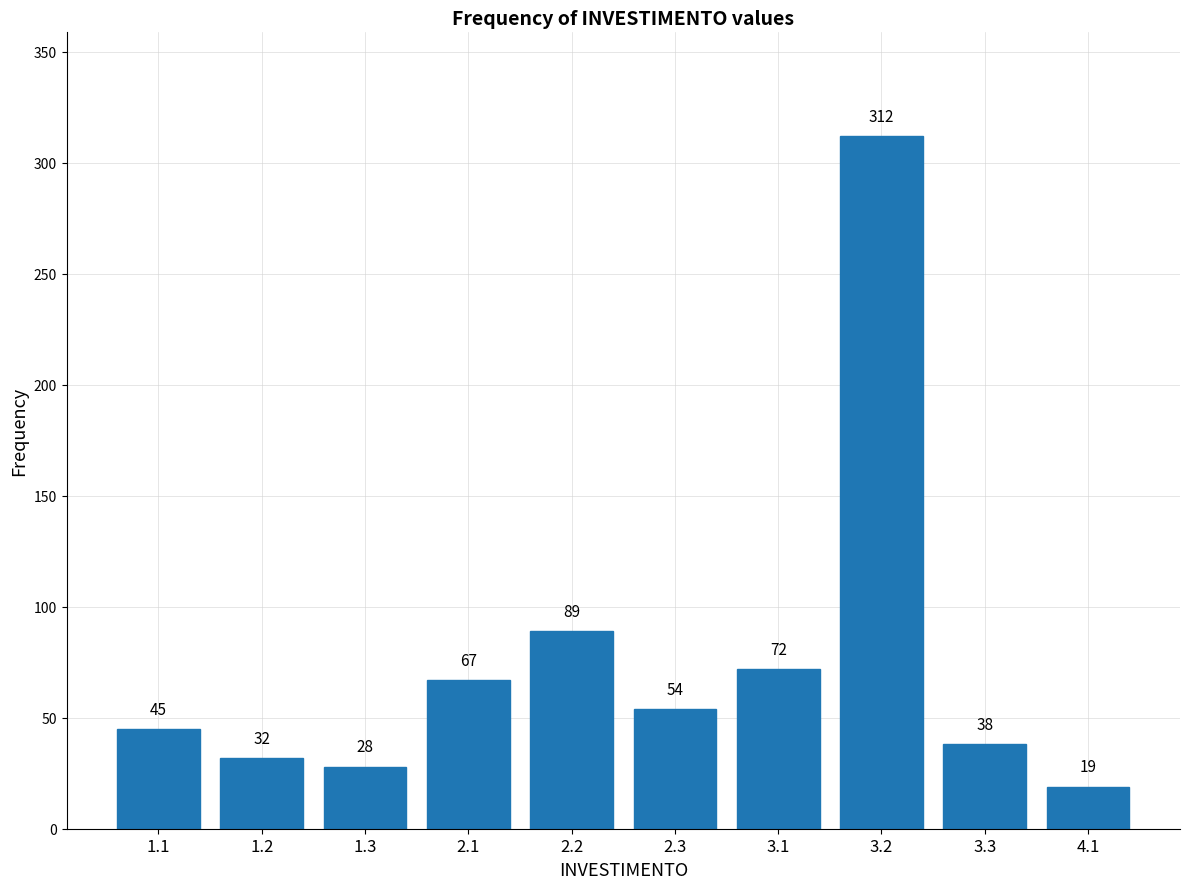

Reading left to right, what are all the values shown in this chart?

1.1=45	1.2=32	1.3=28	2.1=67	2.2=89	2.3=54	3.1=72	3.2=312	3.3=38	4.1=19